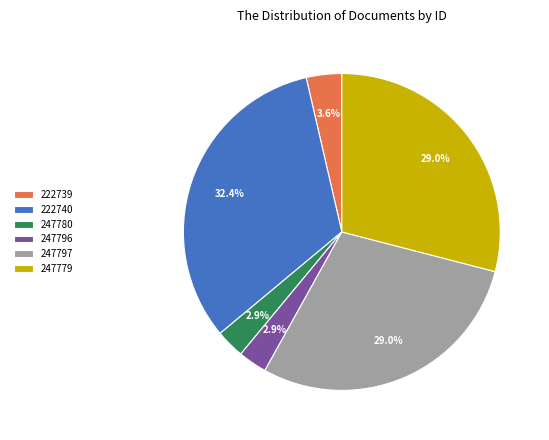

What percentage is NOT represented by 247780?

97.1%